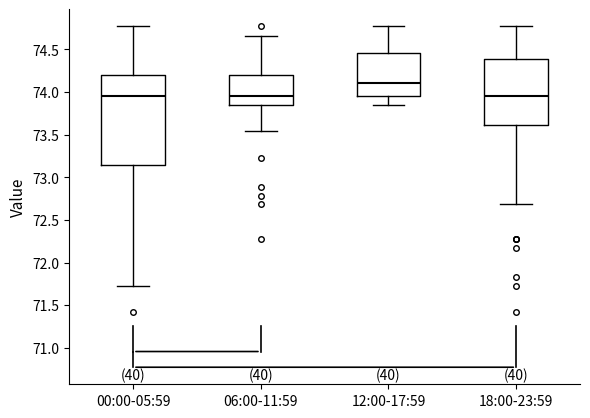

Comparing the boxes themselves (not the whiskers), which one is the tallest?

00:00-05:59